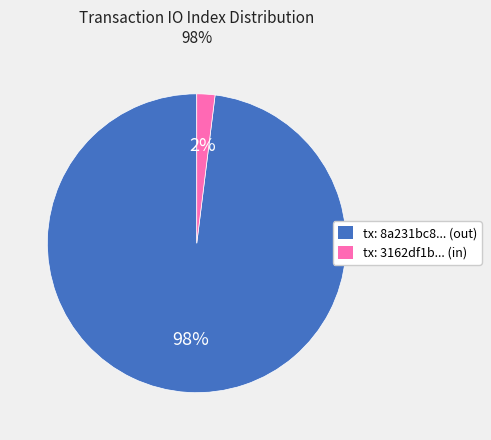

Is the sum of tx: 8a231bc8... (out) and tx: 3162df1b... (in) greater than half?

Yes